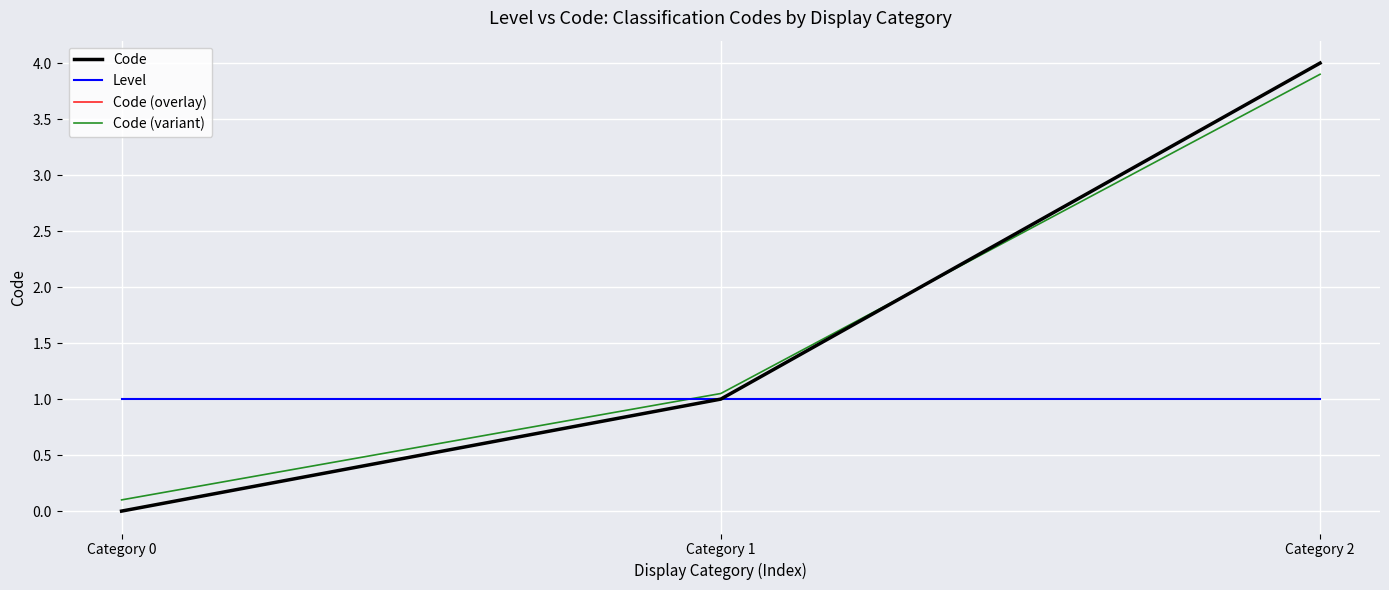

Does the chart display data point markers on the line(s)?

No